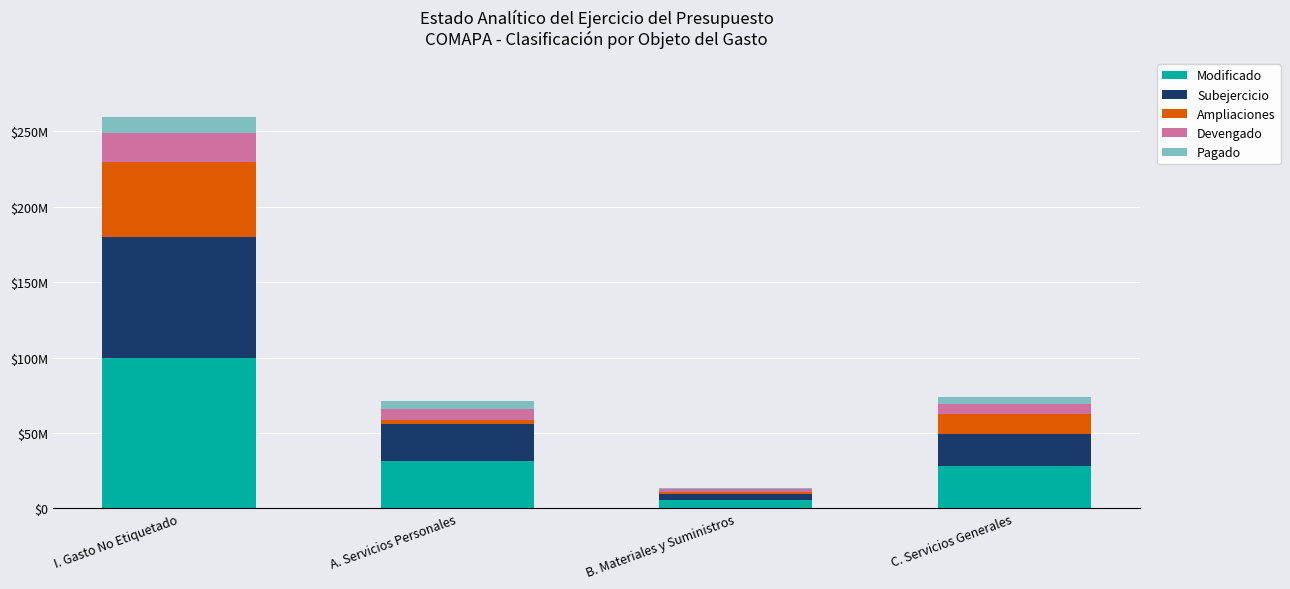

Between A. Servicios Personales and C. Servicios Generales, which series saw the biggest shift?

Ampliaciones